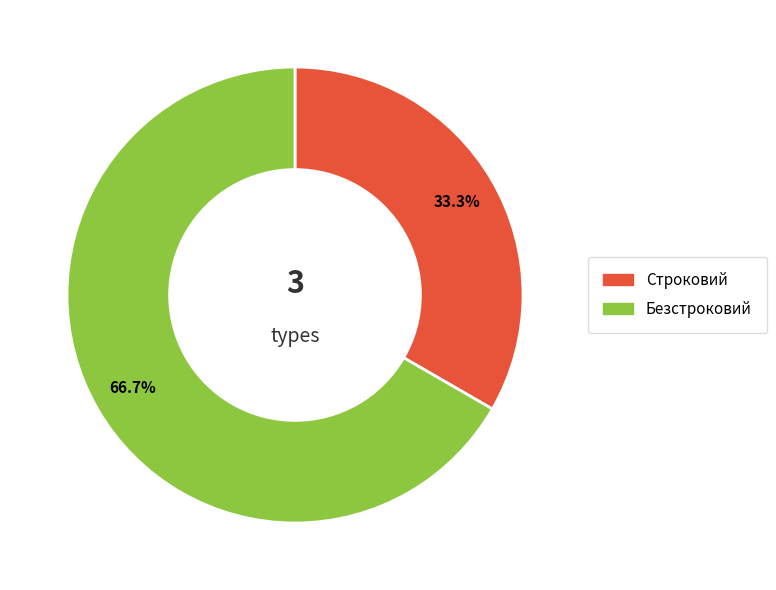

How many slices are in this pie chart?

2